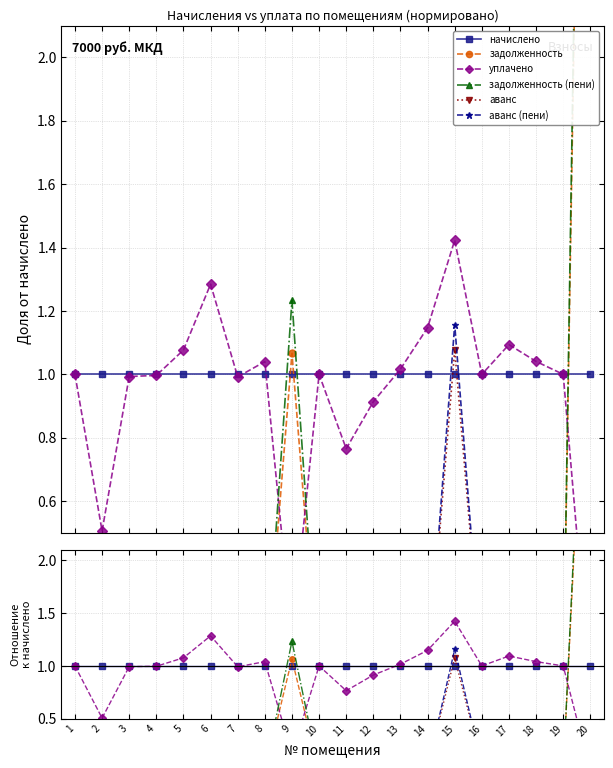

At which category does the chart reach its minimum across all series?

1